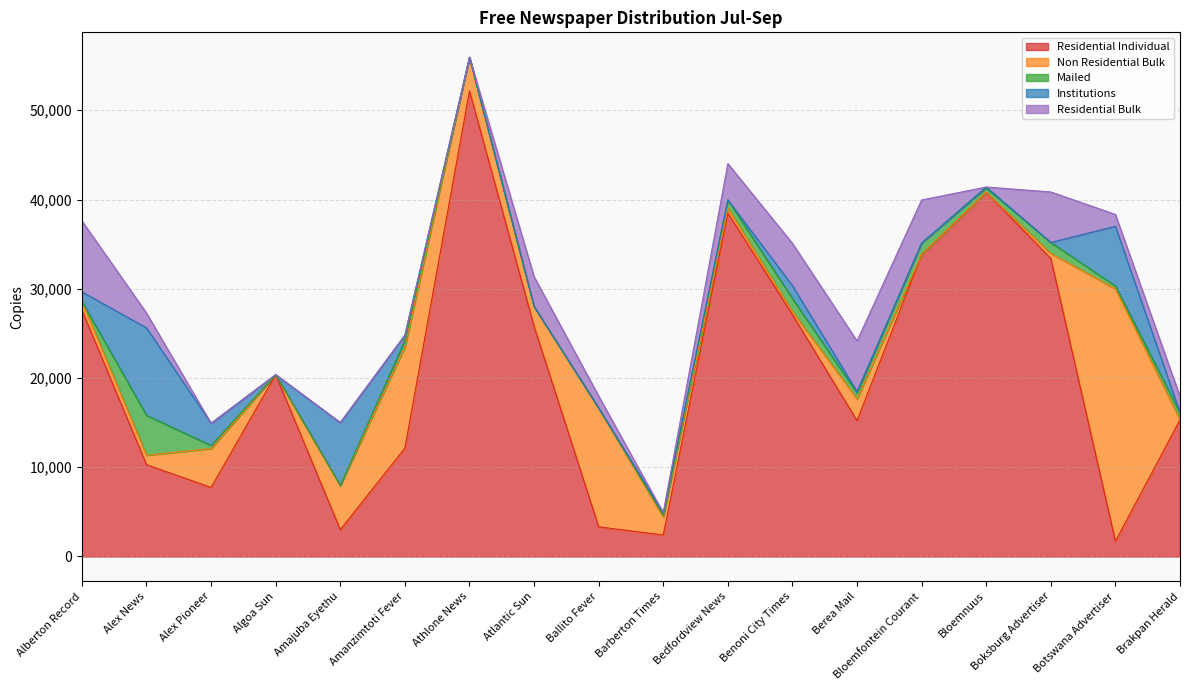

In Residential Bulk, how many points are higher than both neighbors (excluding endpoints)?

3